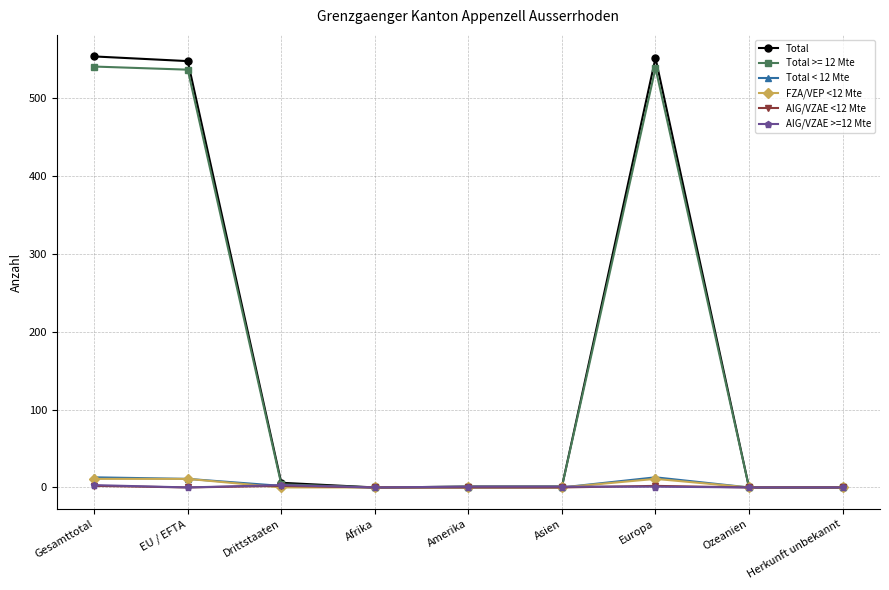

What is the average value of the AIG/VZAE <12 Mte series?

1